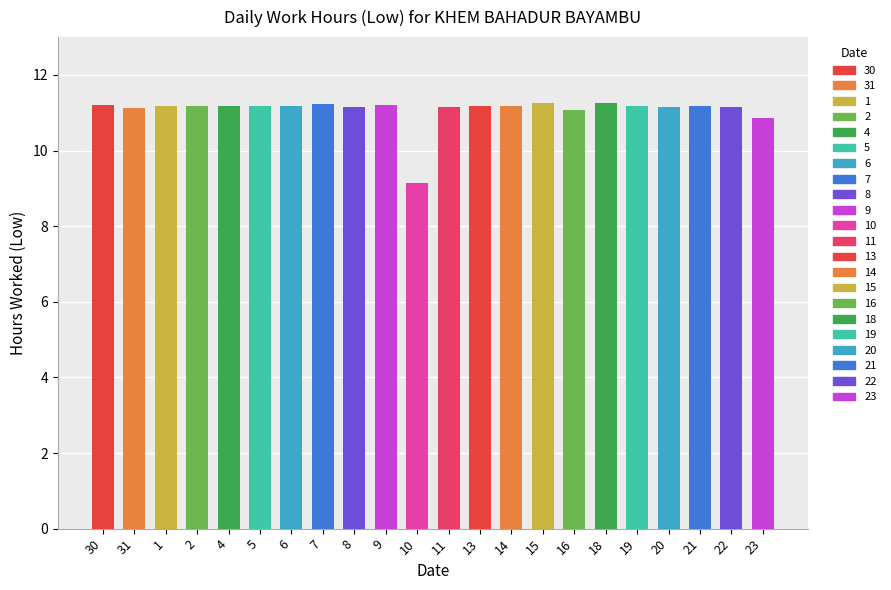

How many data points are less than 11?

2